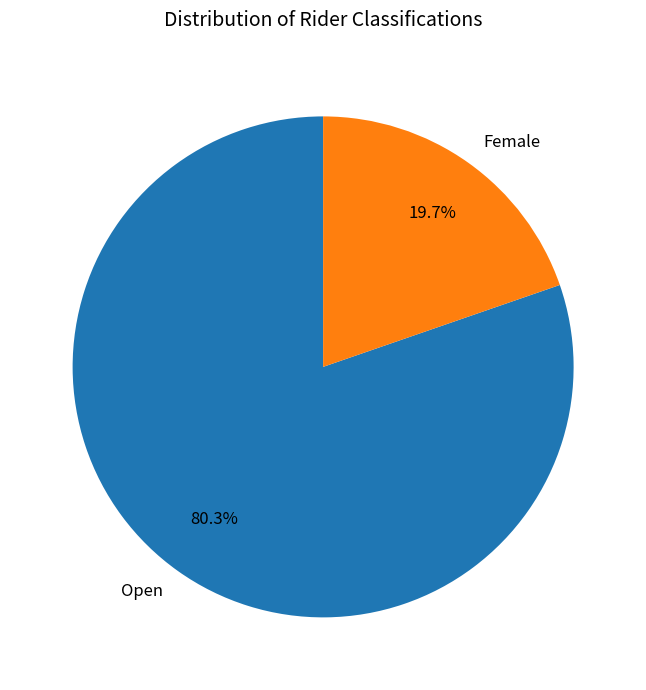

The Open slice represents 94% of the pie. True or false?

False